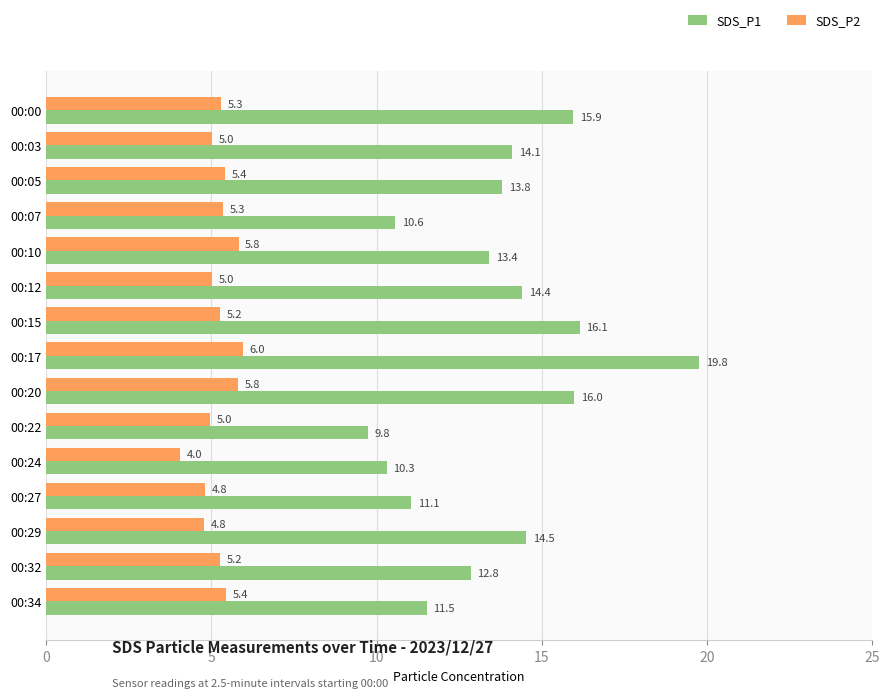

What is the spread (max minus min) of values at 00:20?

10.2